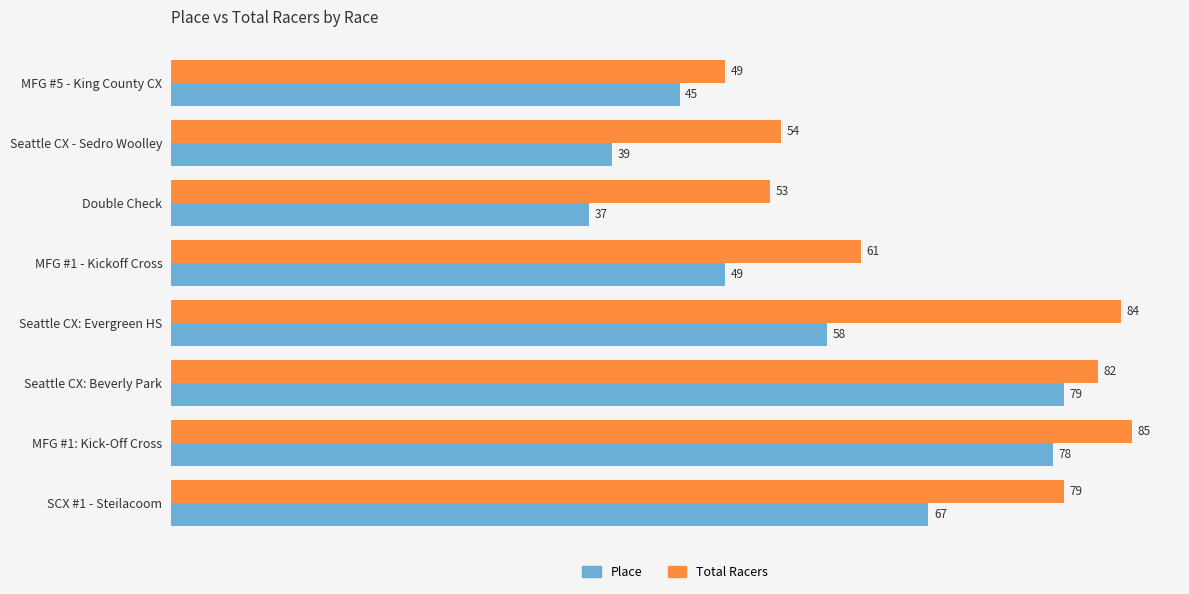

What is the spread (max minus min) of values at SCX #1 - Steilacoom?

12